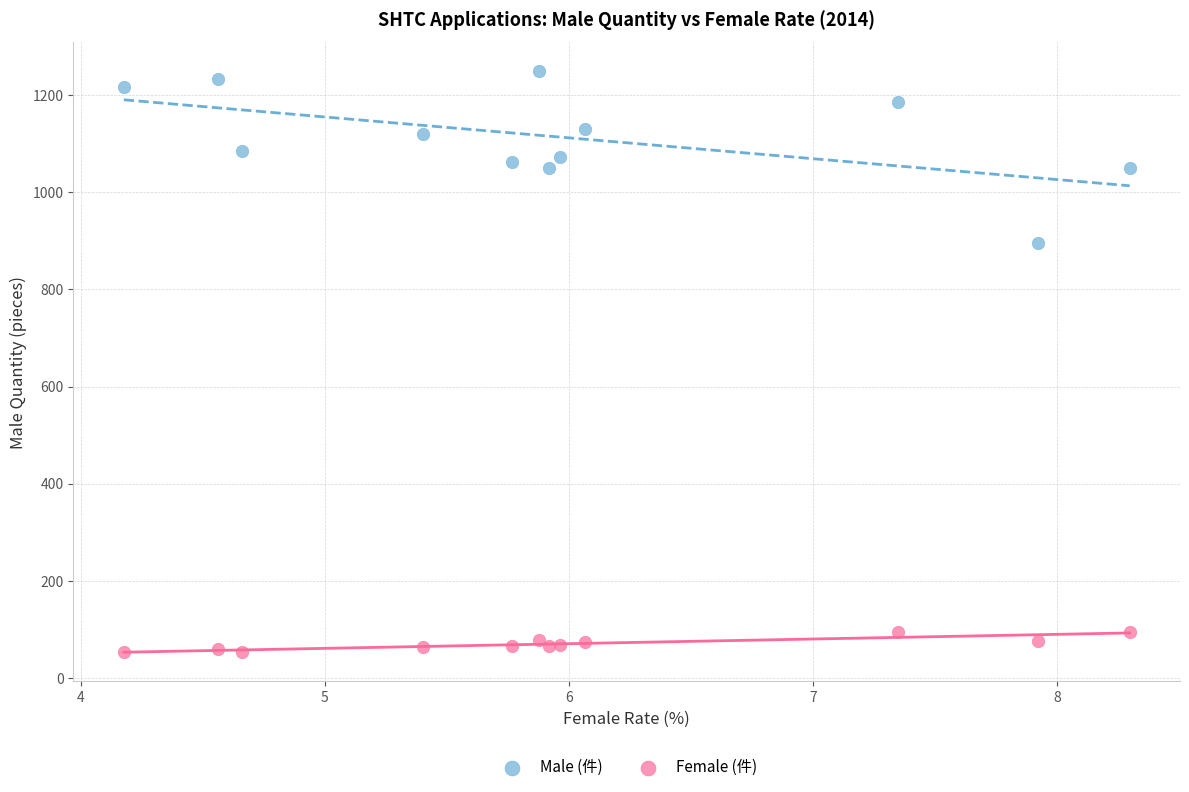

Across all series, what Y value is closest to 651?

895